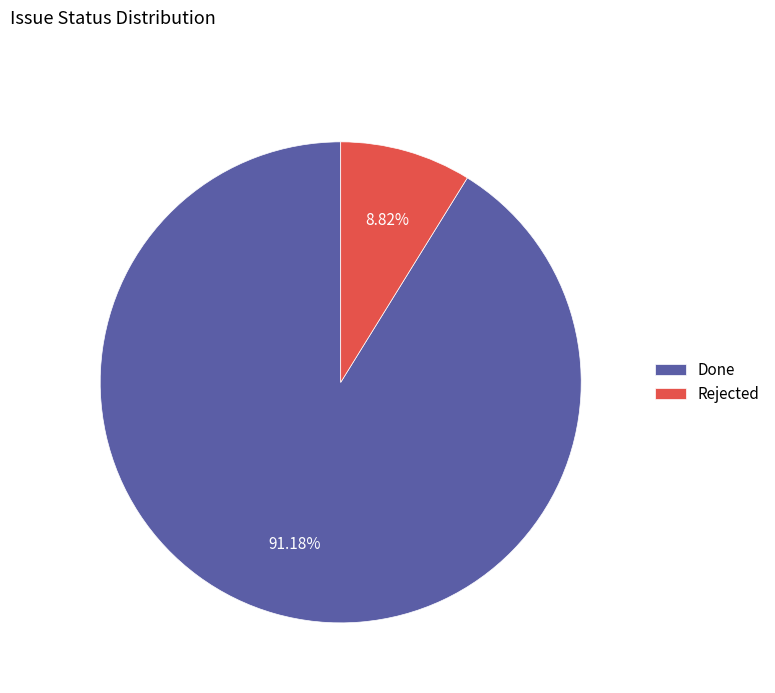

To the nearest percent, what portion does Done represent?

91%